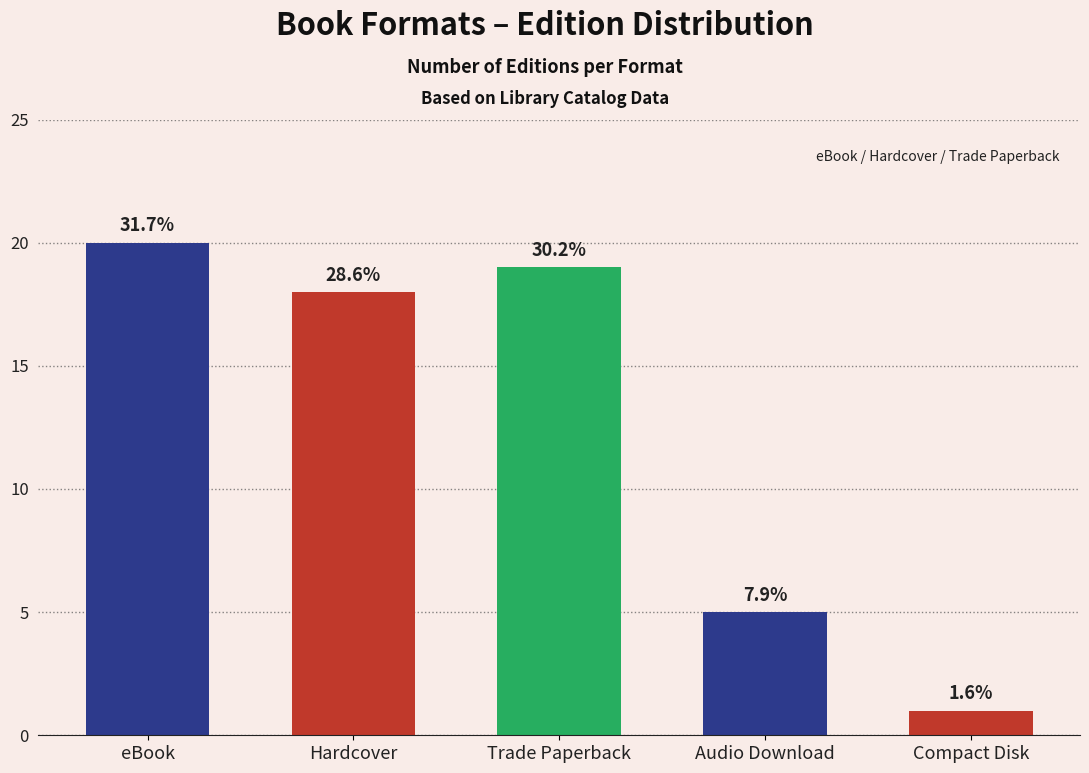

Rank the categories by value from highest to lowest.

eBook, Trade Paperback, Hardcover, Audio Download, Compact Disk